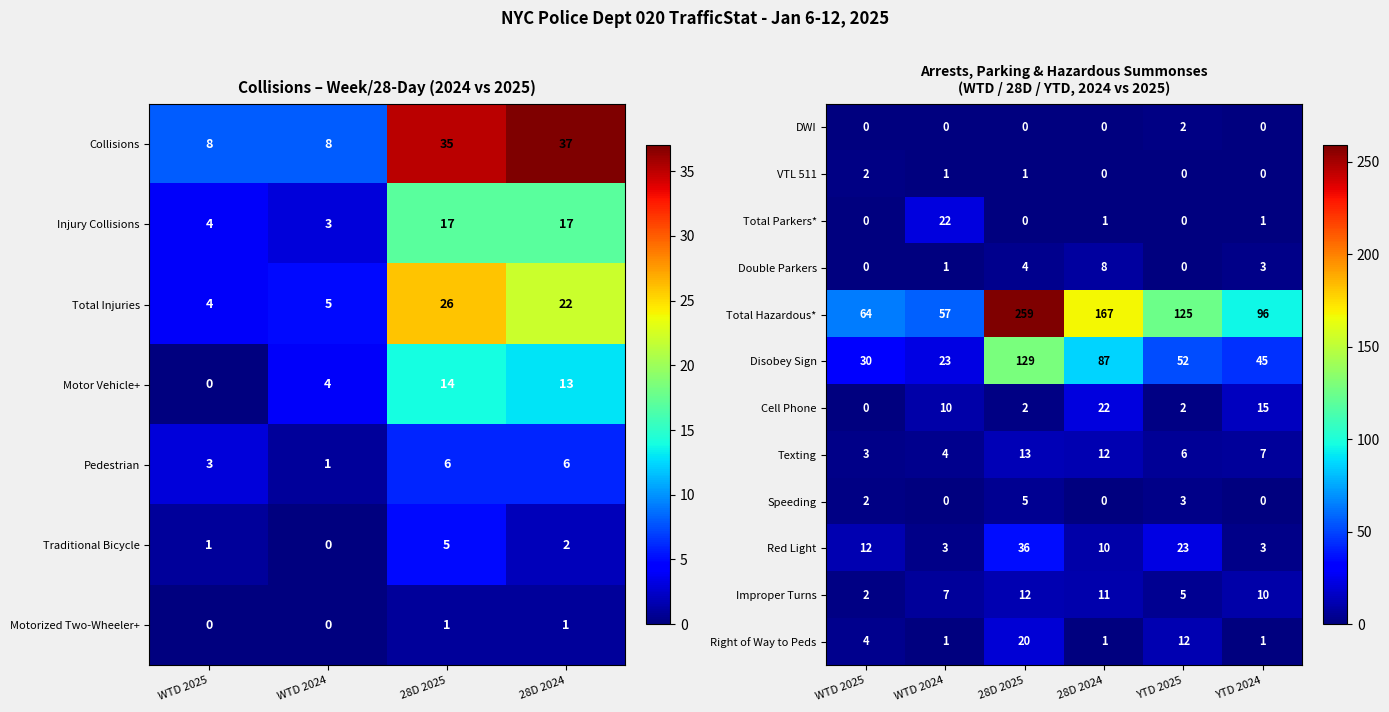

The value of Red Light at 28D 2025 is 36. True or false?

True